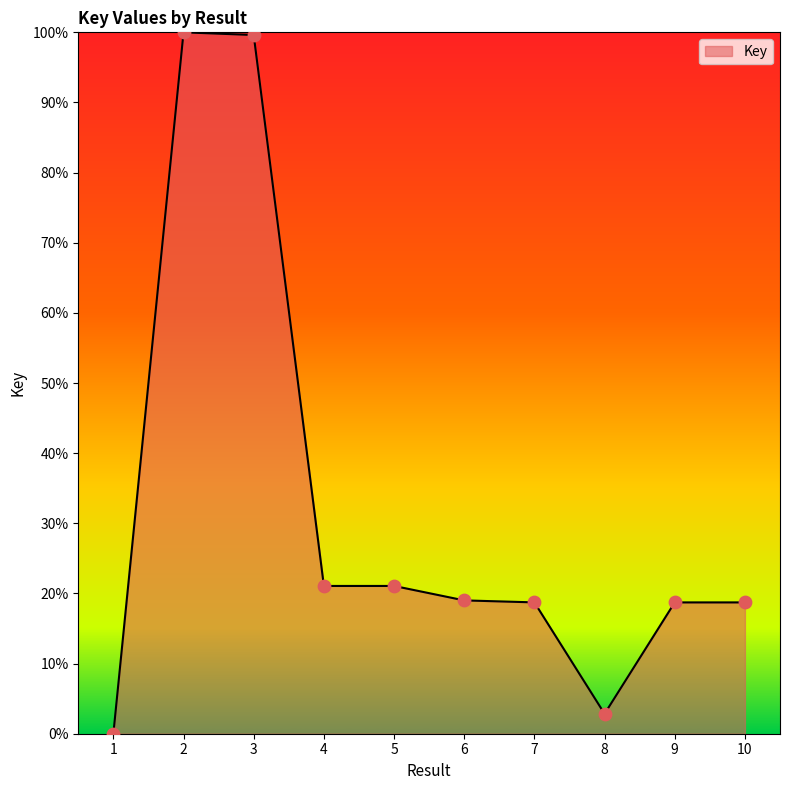

What is the change in value from 6 to 8?

-16.2